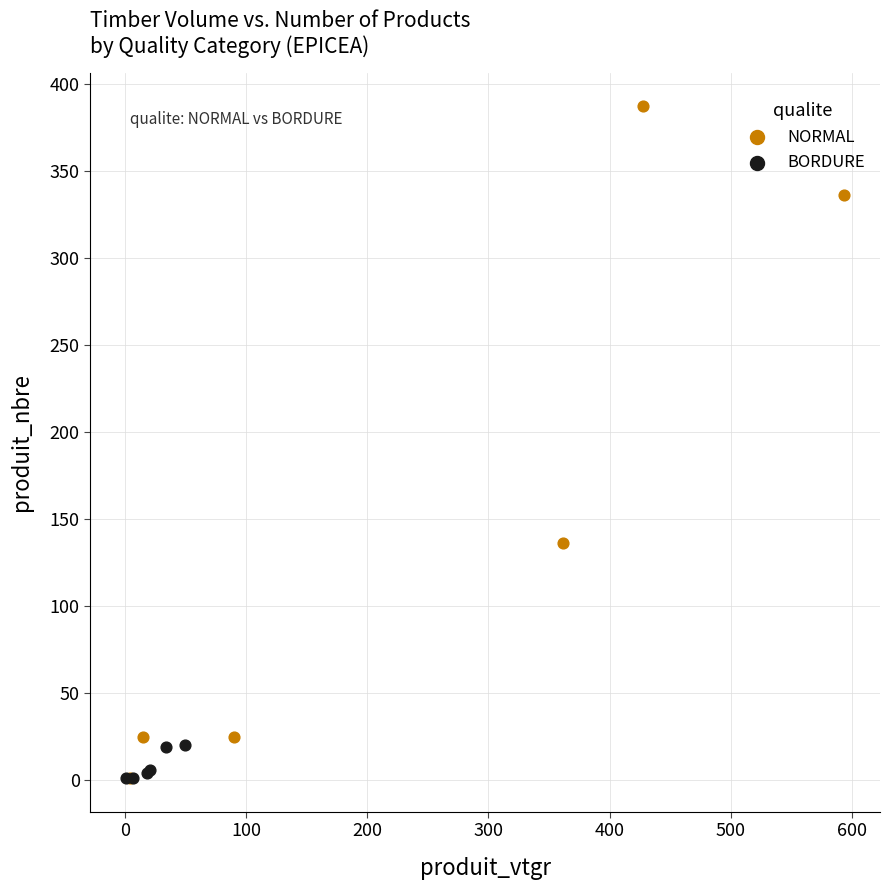

Which series reaches the maximum Y coordinate?

NORMAL